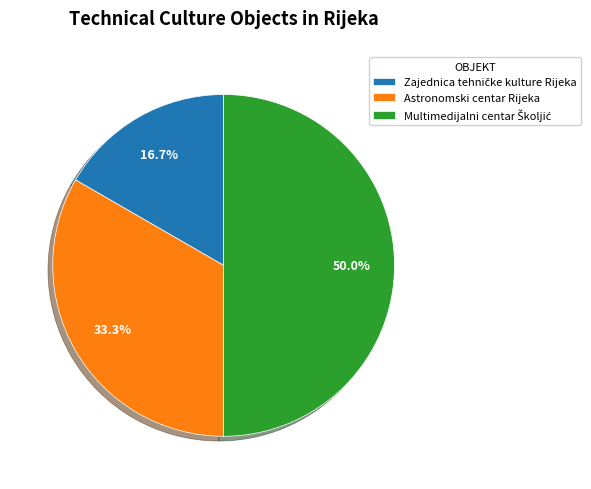

To the nearest percent, what is the difference between the Zajednica tehničke kulture Rijeka and Multimedijalni centar Školjić slice percentages?

33%